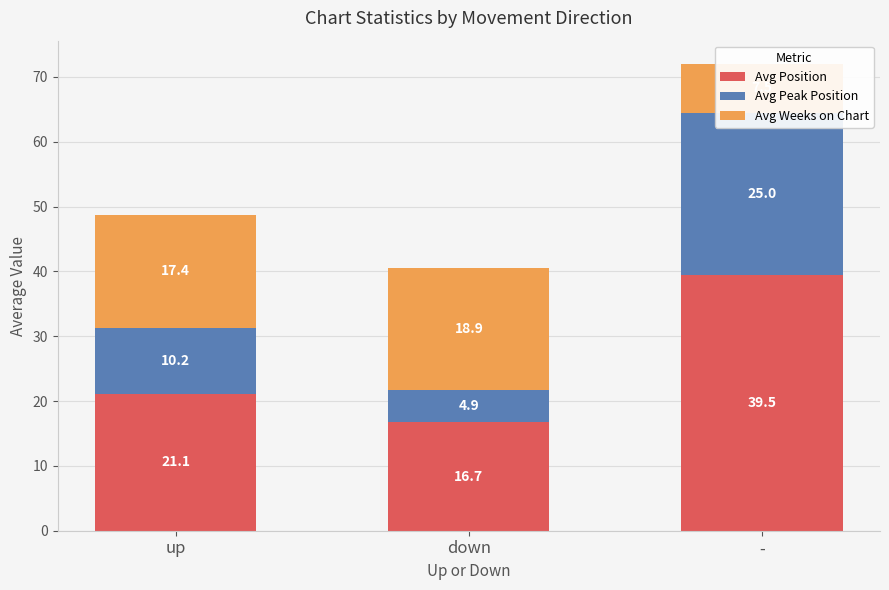

Count the number of categories in the chart.

3